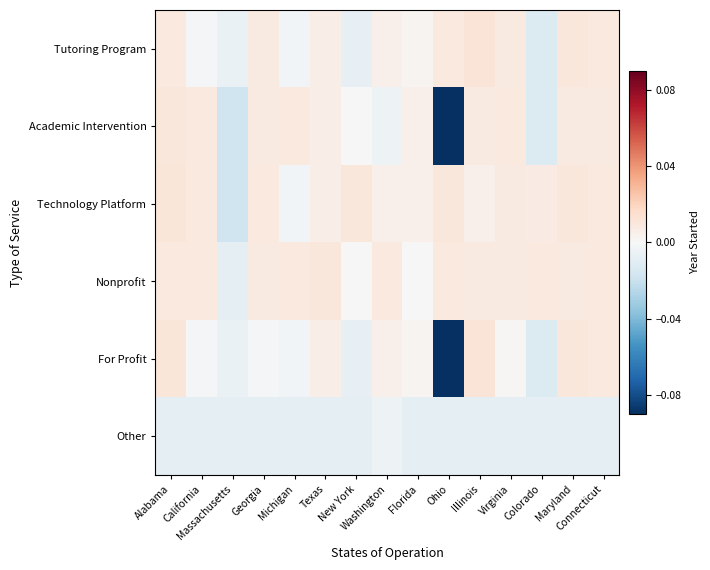

List the series in order of their peak value, highest first.

Tutoring Program, For Profit, Technology Platform, Academic Intervention, Nonprofit, Other